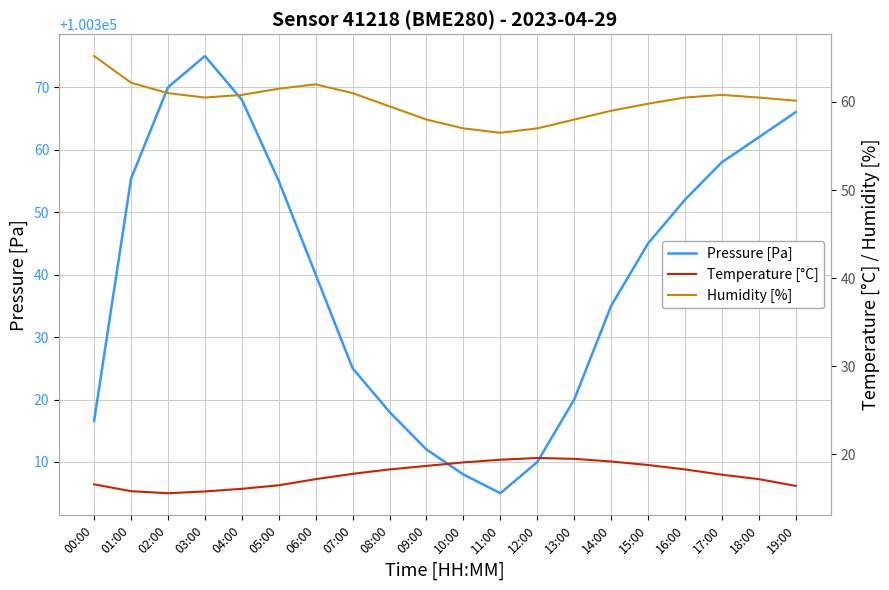

True or false: Pressure [Pa] and Temperature [°C] cross at least once.

False